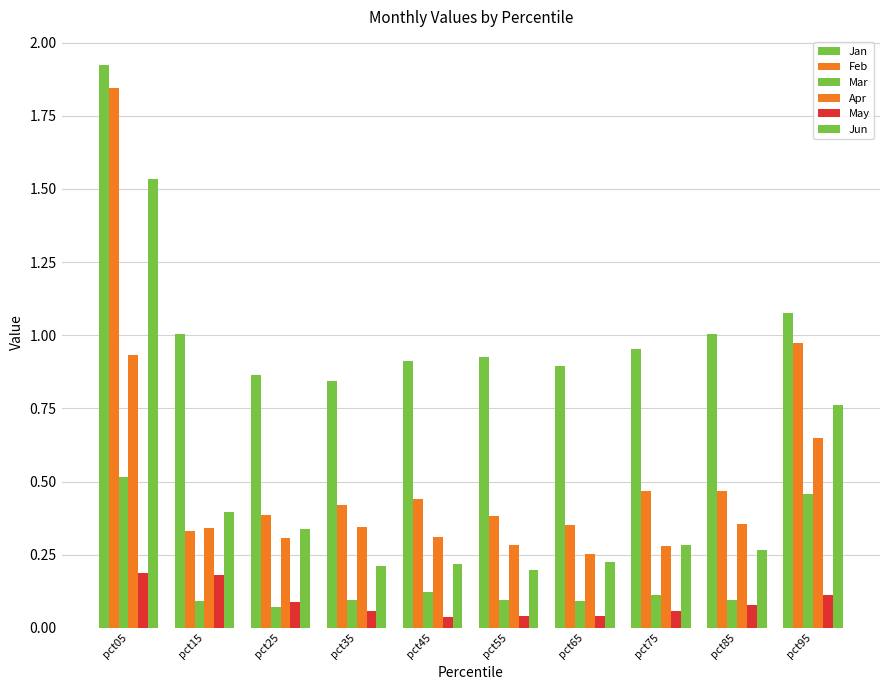

What is the highest value of the May series?

0.2